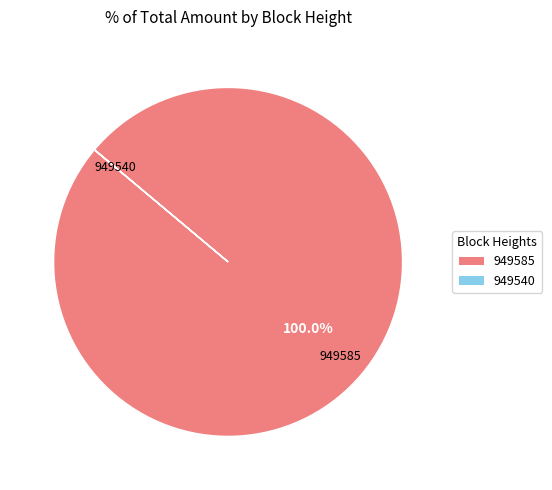

Is it true that 949585 is 100% of the pie?

True